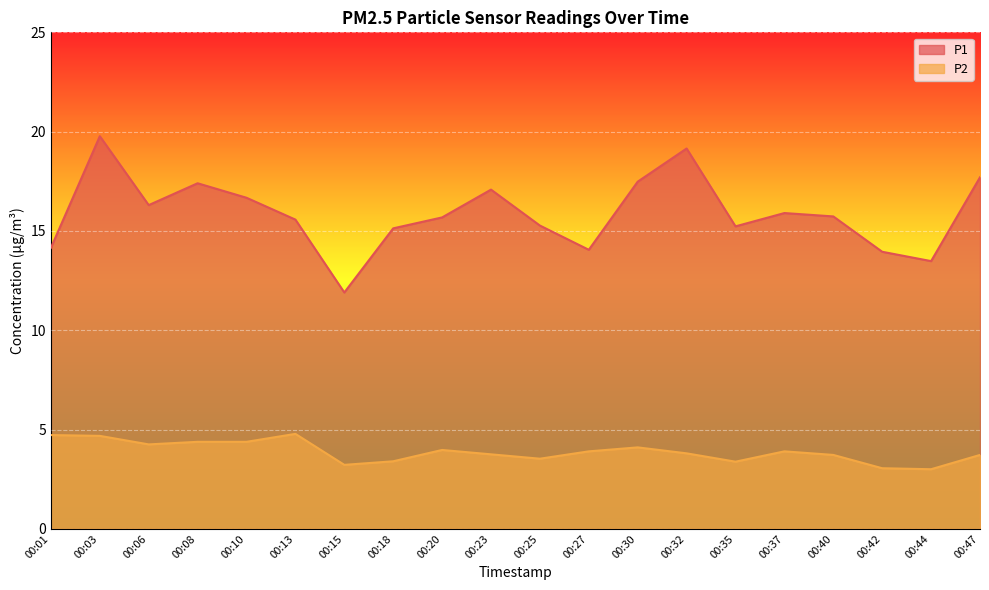

Which series has the largest range (max minus min)?

P1